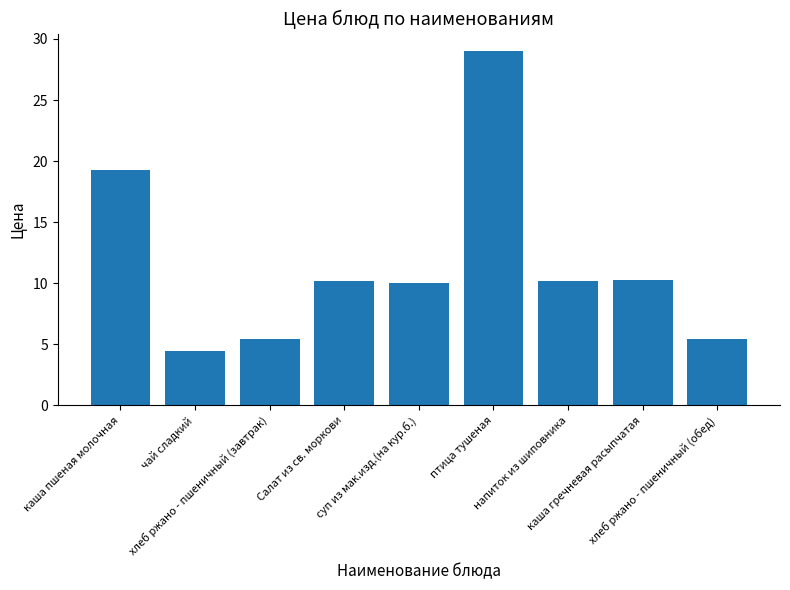

At which label is the value closest to 16?

каша пшеная молочная